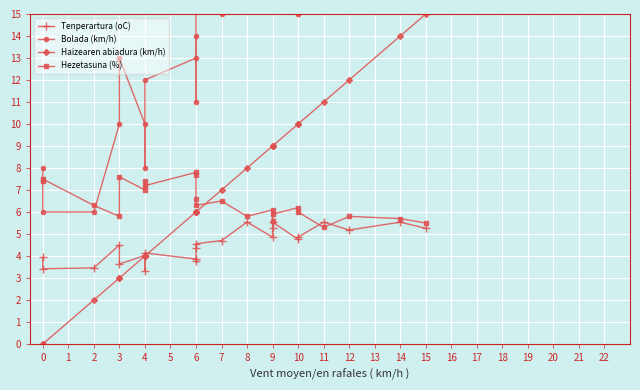

True or false: Tenperartura (oC) has more than 2 interior local peaks.

True